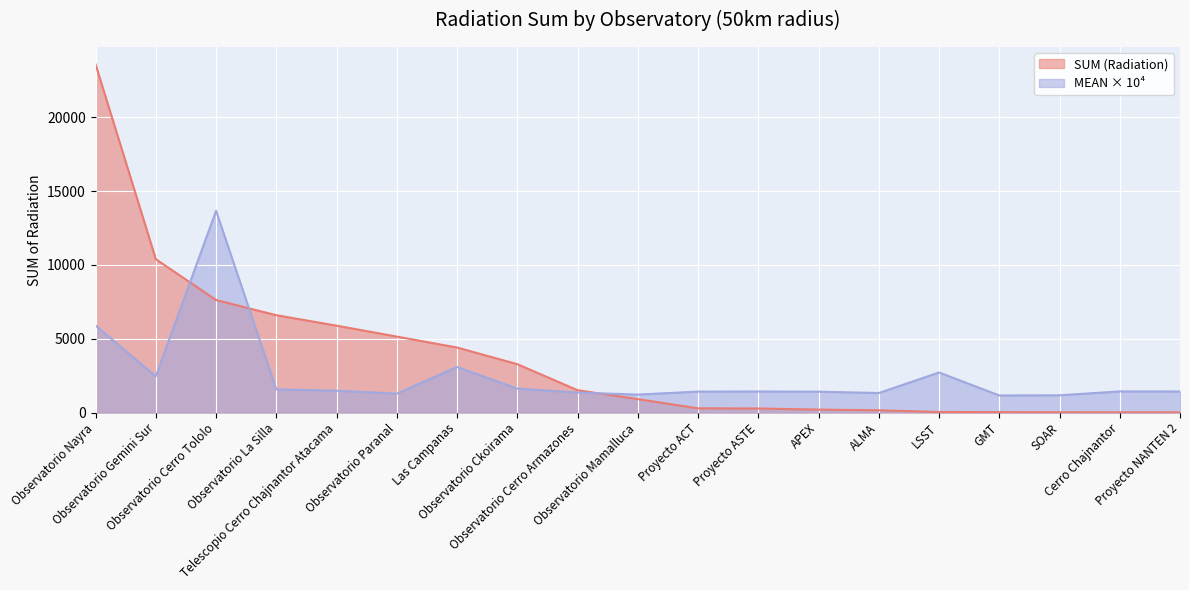

What is the value of the SUM (Radiation) point at the 6th from the left?

5143.0